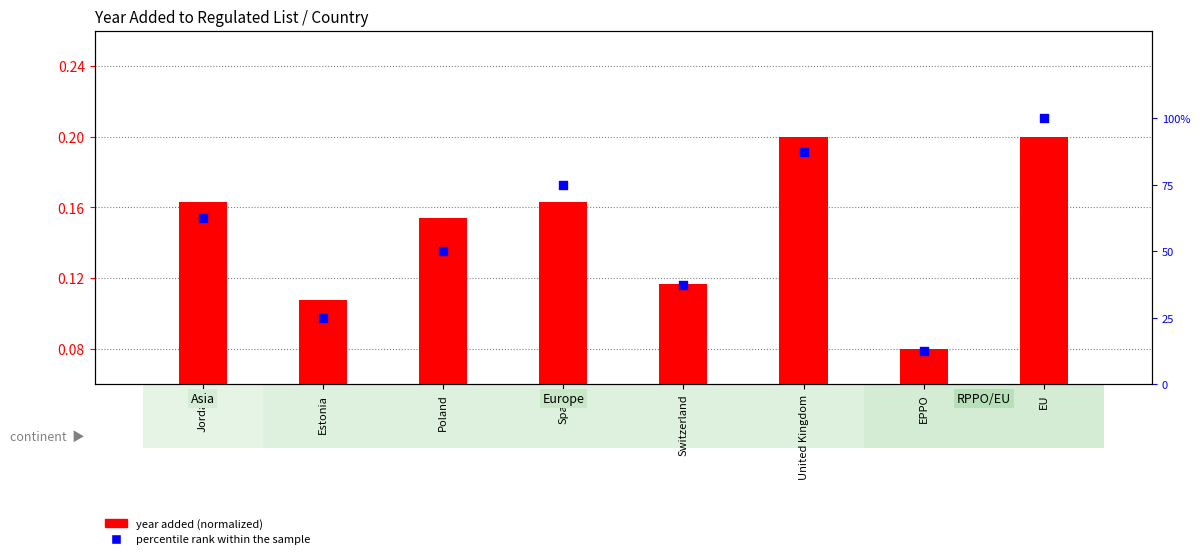

At how many categories does at least one series exceed 48?

5